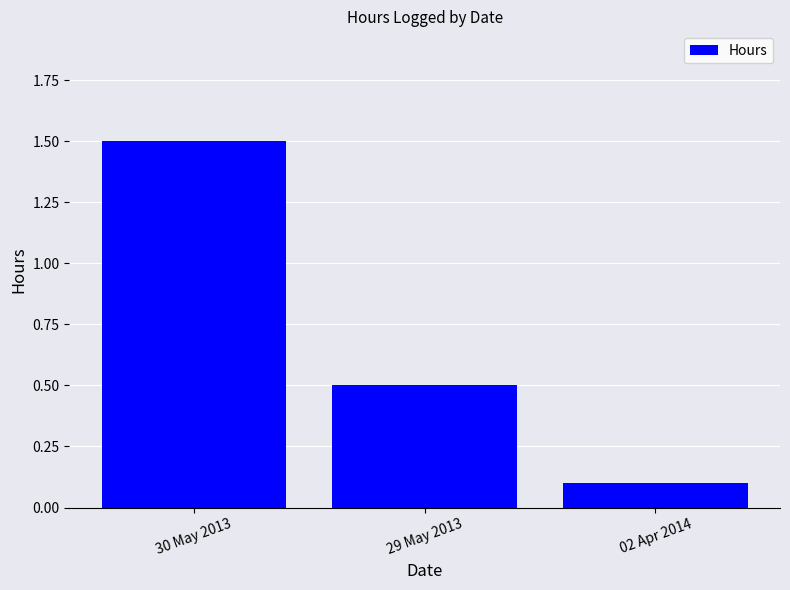

What is the average value?

0.7